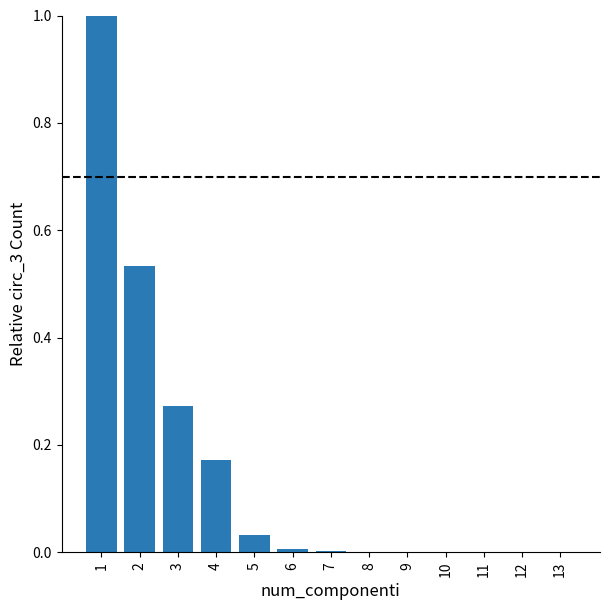

True or false: the data shows 0.0 at 5.

True